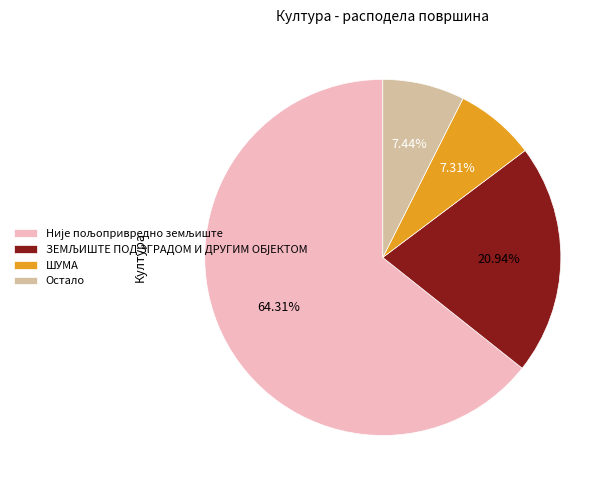

Does any single category account for the majority?

Yes